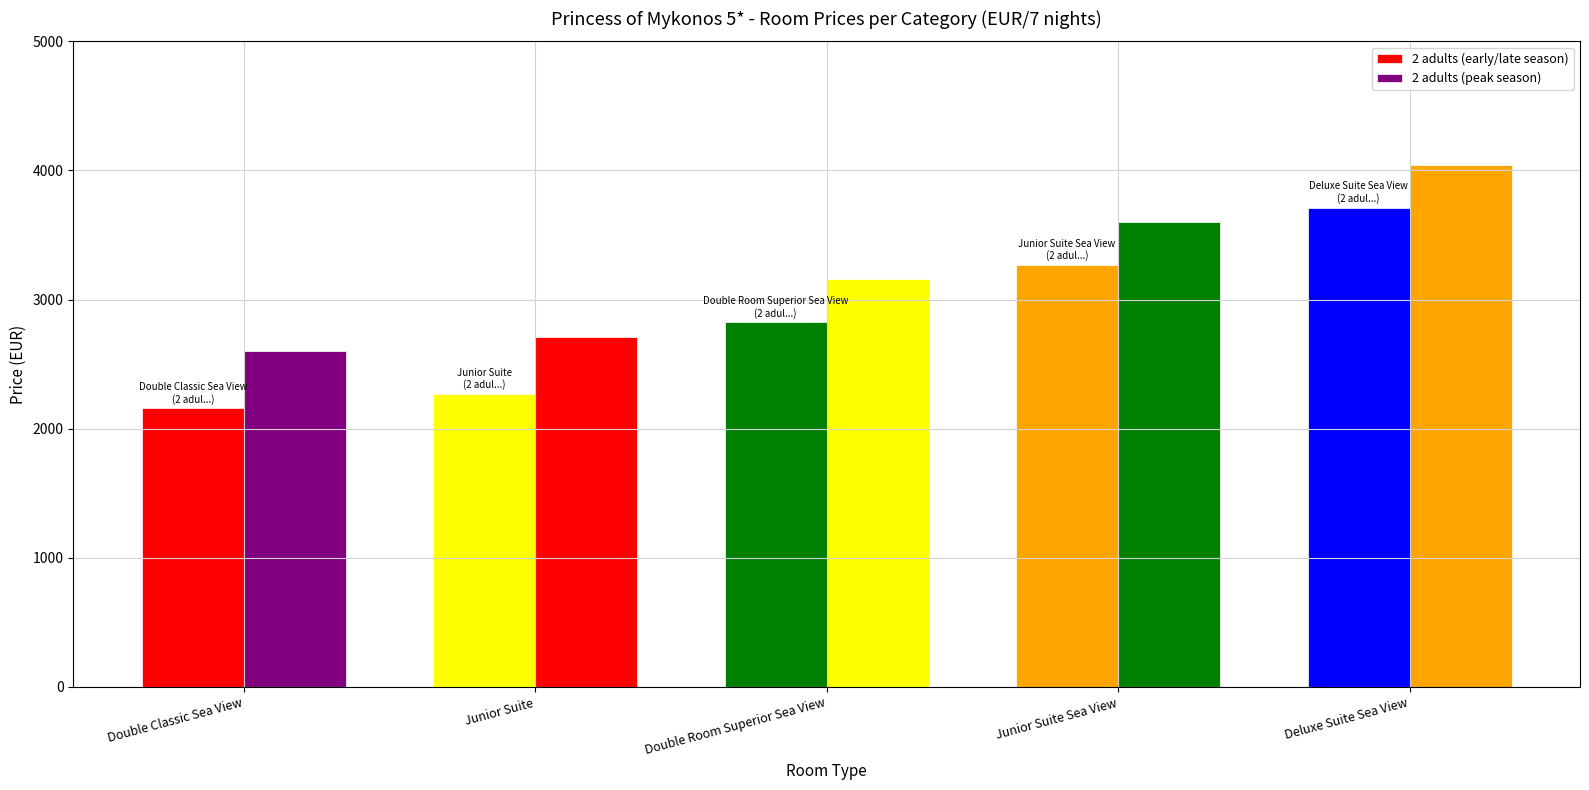

At which category does the chart reach its peak across all series?

Deluxe Suite Sea View